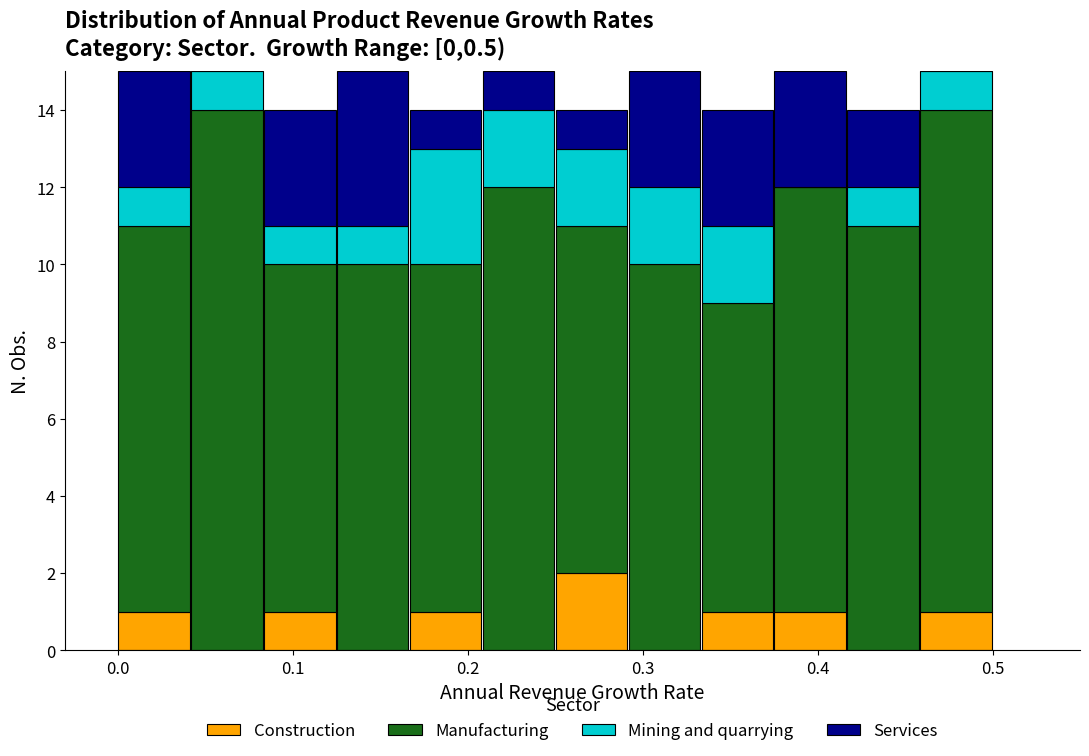

Reading left to right, list every stacked bar in this chart as the range it spans on the x-axis followed by its total height. Neither the bar edges nor the heights are printed on the chart, so give them approximately, as read against the axes.

0.00 to 0.04: 15
0.04 to 0.08: 15
0.08 to 0.13: 14
0.13 to 0.17: 15
0.17 to 0.21: 14
0.21 to 0.25: 15
0.25 to 0.29: 14
0.29 to 0.33: 15
0.33 to 0.38: 14
0.38 to 0.42: 15
0.42 to 0.46: 14
0.46 to 0.50: 15